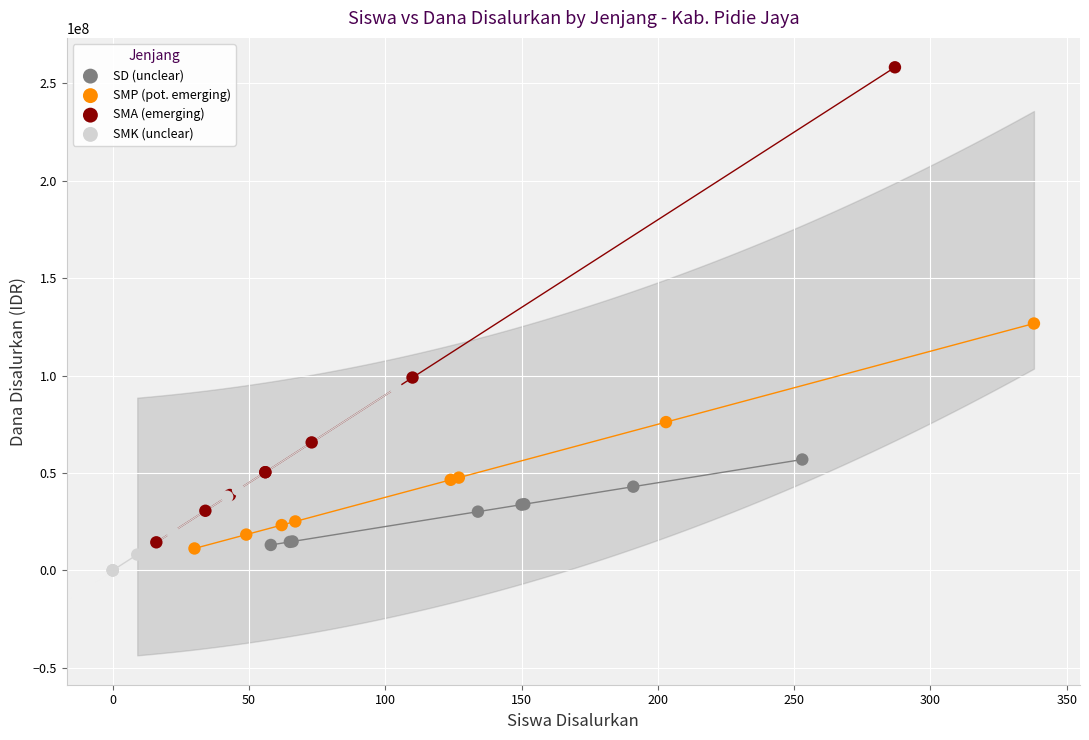

Which series reaches the minimum Y coordinate?

SMK (unclear)